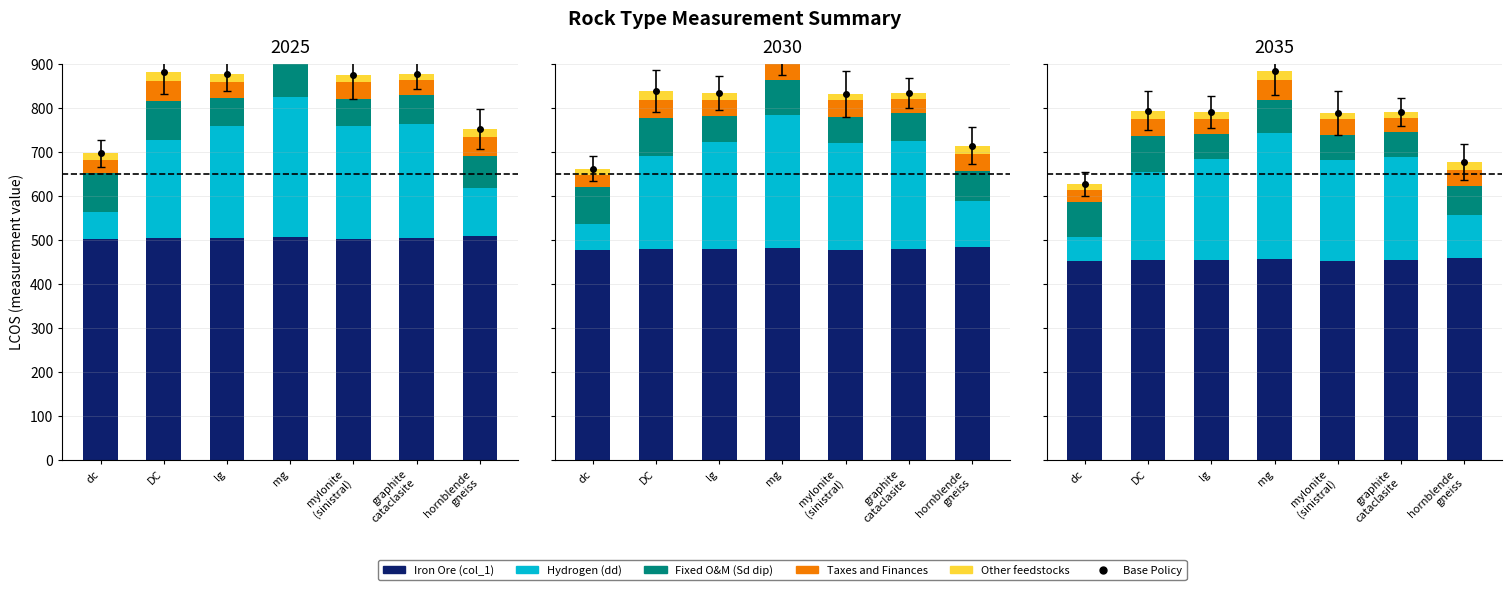

Rank the series at DC from highest to lowest value.

Iron Ore (col_1), Hydrogen (dd), Fixed O&M cost (Sd dip), Taxes and Finances, Other feedstocks